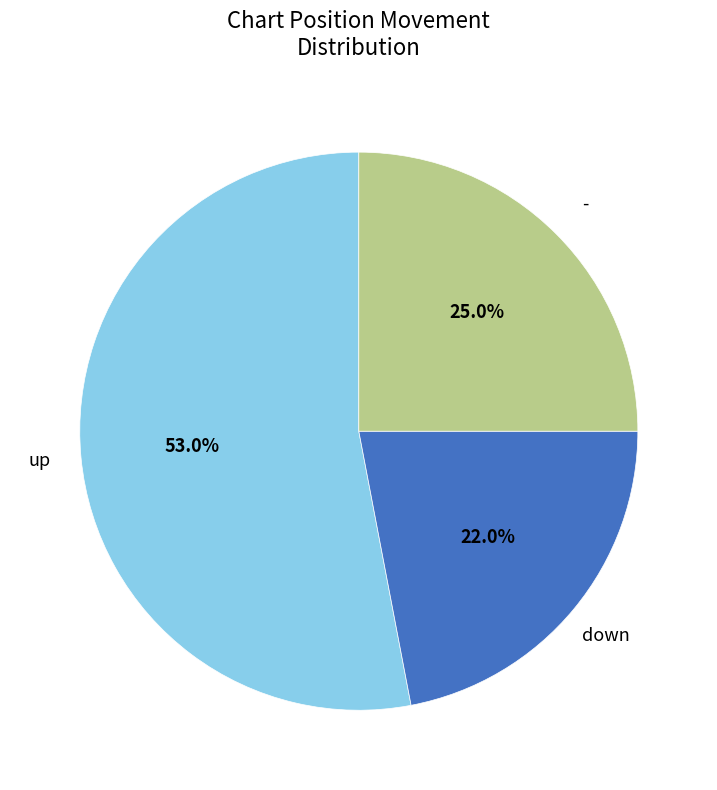

To the nearest percent, what portion does - represent?

25%